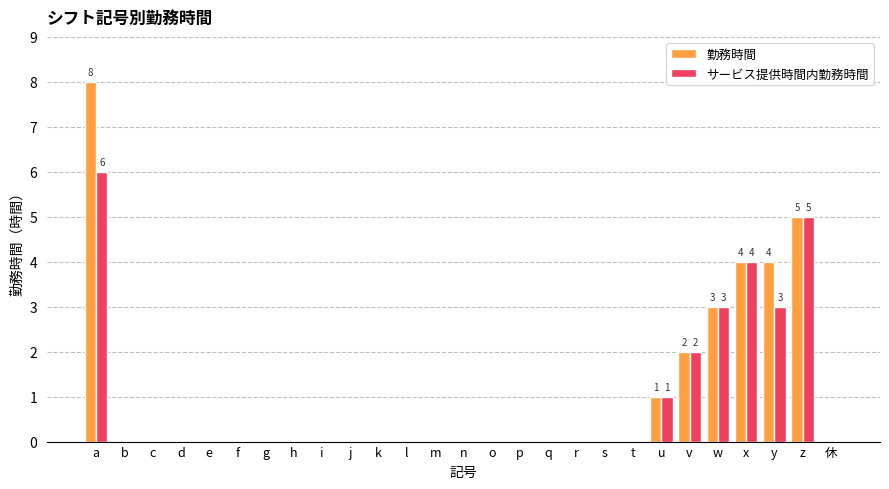

Is it true that サービス提供時間内勤務時間 equals 0 at 休?

True